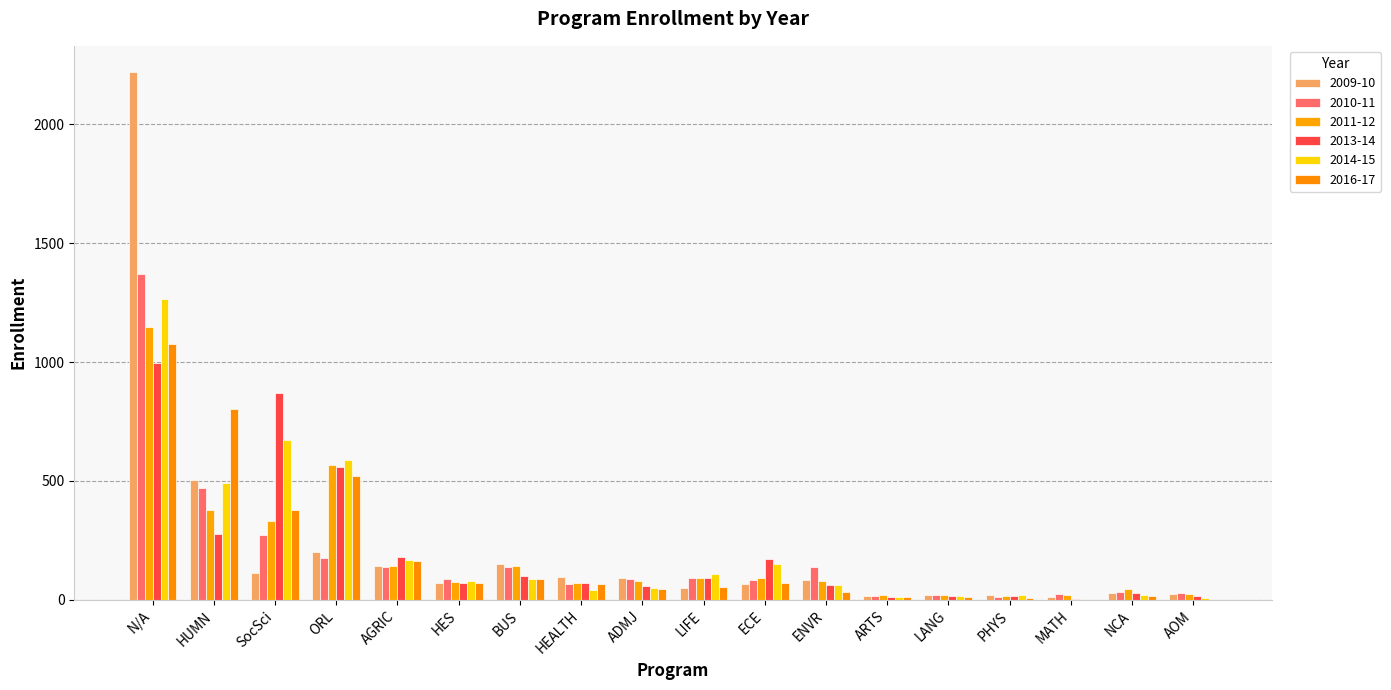

At which label is 2016-17 closest to 538?

ORL